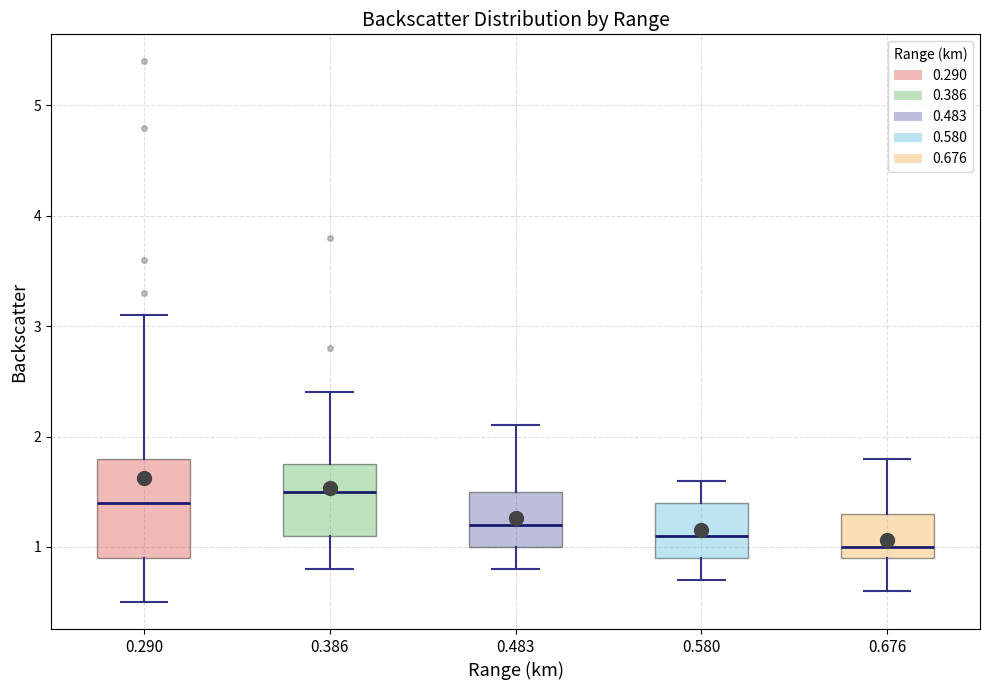

Which box's median line is the lowest?

0.676